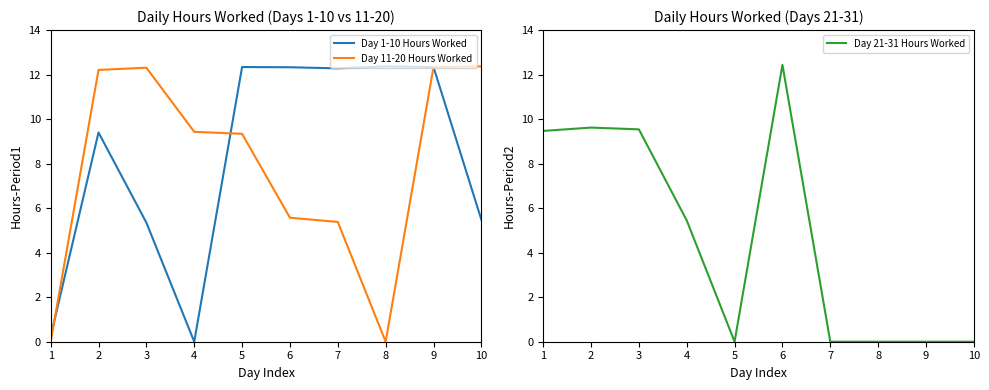

In Day 21-31 Hours Worked, how many points are lower than both neighbors (excluding endpoints)?

1